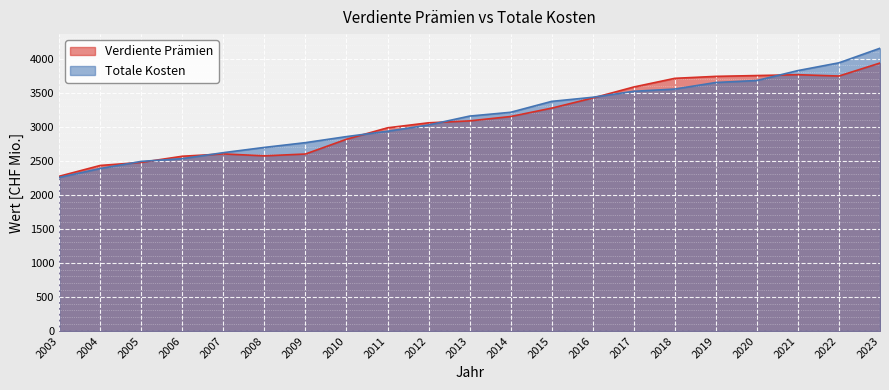

List the labels in order of Totale Kosten value, largest first.

2023, 2022, 2021, 2020, 2019, 2018, 2017, 2016, 2015, 2014, 2013, 2012, 2011, 2010, 2009, 2008, 2007, 2006, 2005, 2004, 2003